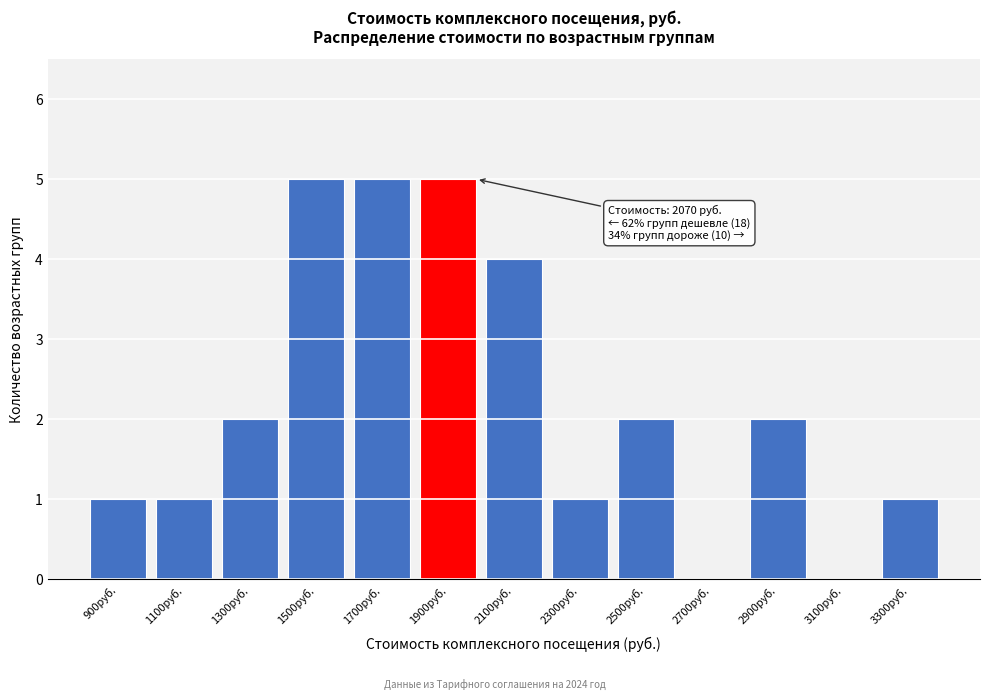

Reading left to right, transcribe all the data shown in this chart.

900руб.=1	1100руб.=1	1300руб.=2	1500руб.=5	1700руб.=5	1900руб.=5	2100руб.=4	2300руб.=1	2500руб.=2	2700руб.=0	2900руб.=2	3100руб.=0	3300руб.=1